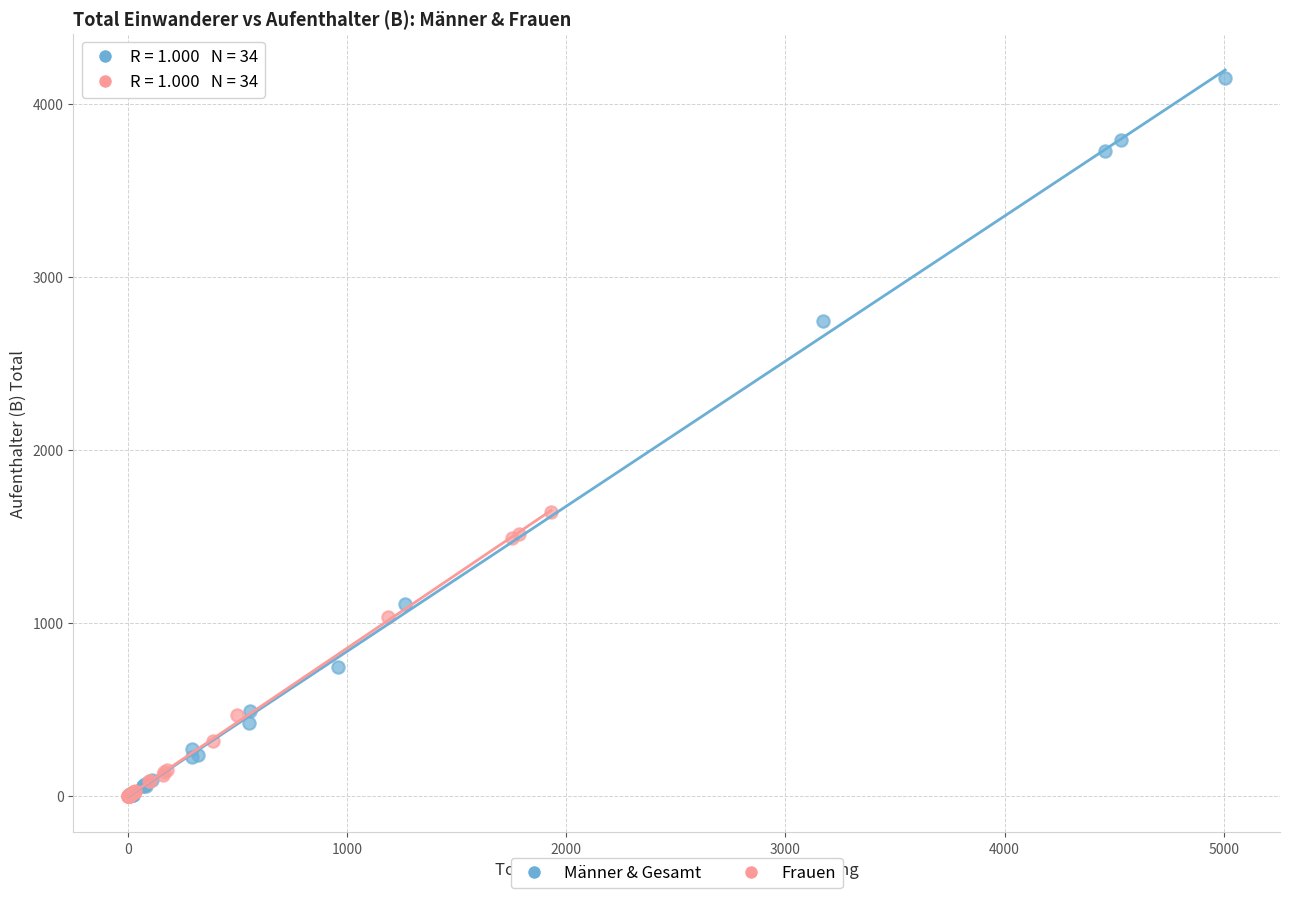

What are all the series names shown in the legend?

Männer & Gesamt, Frauen